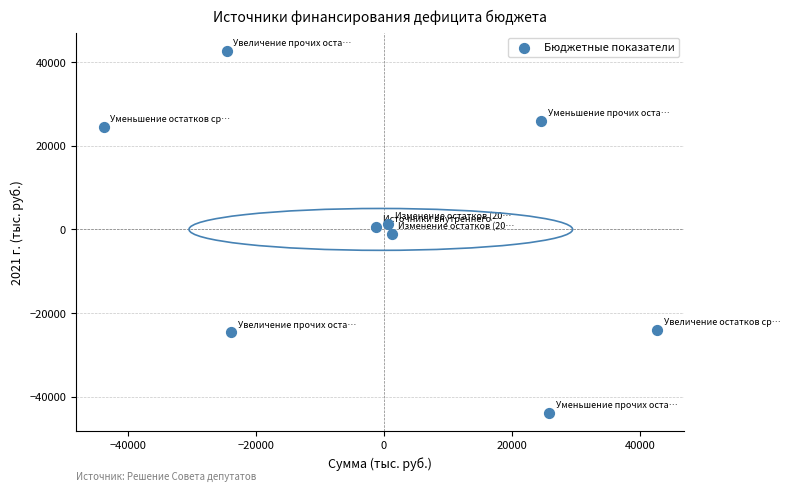

What is the average Y value?

122.6